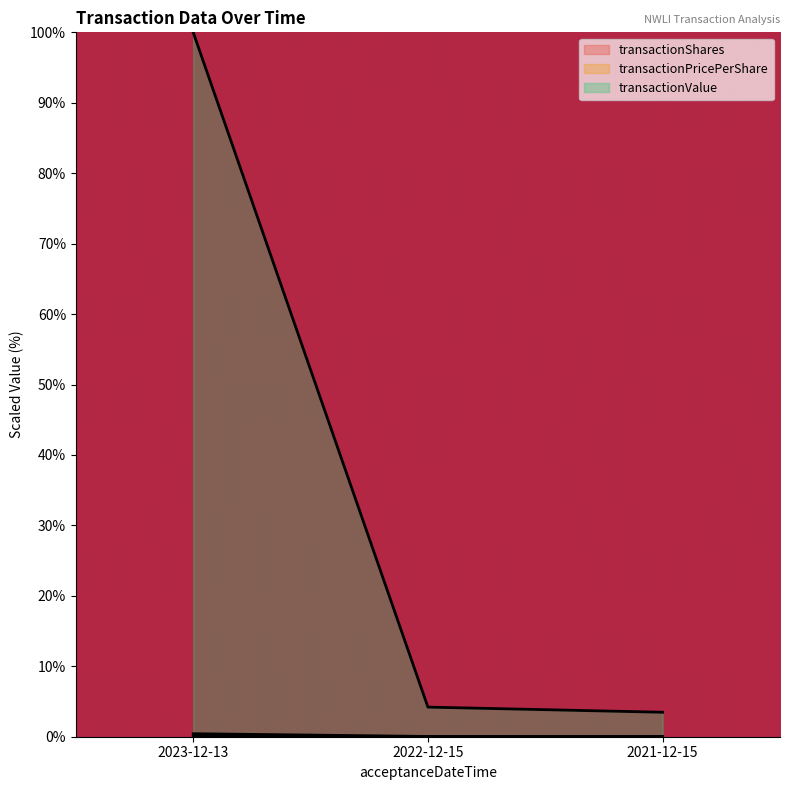

How many lines are shown in the chart?

3